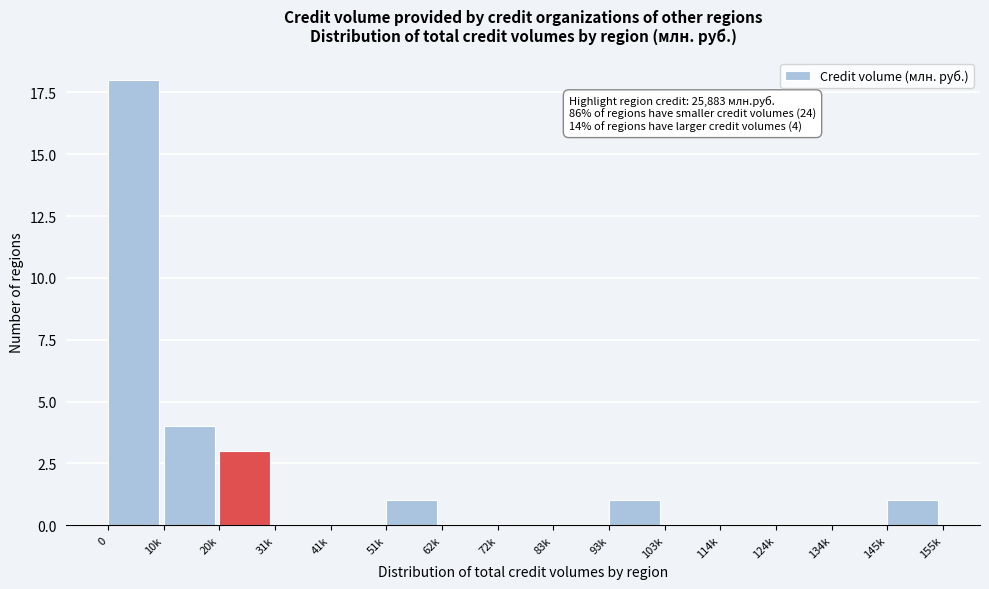

Reading left to right, transcribe all the data shown in this chart.

0=18	10k=4	20k=3	31k=0	41k=0	51k=1	62k=0	72k=0	83k=0	93k=1	103k=0	114k=0	124k=0	134k=0	145k=1